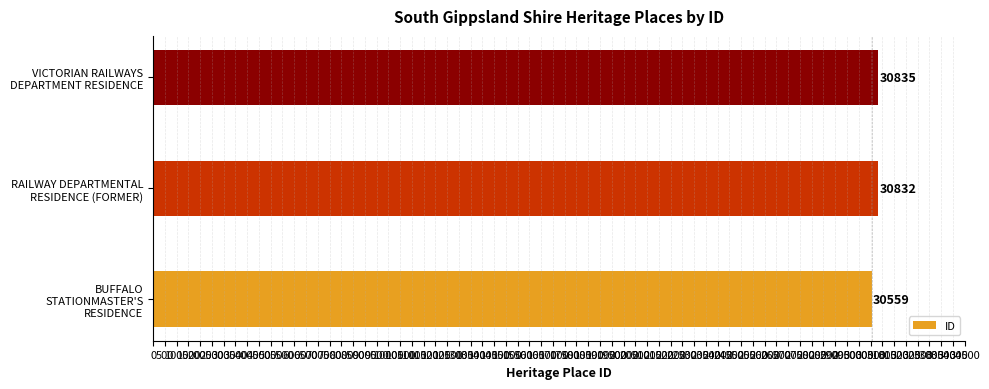

What is the smallest value displayed?

30559